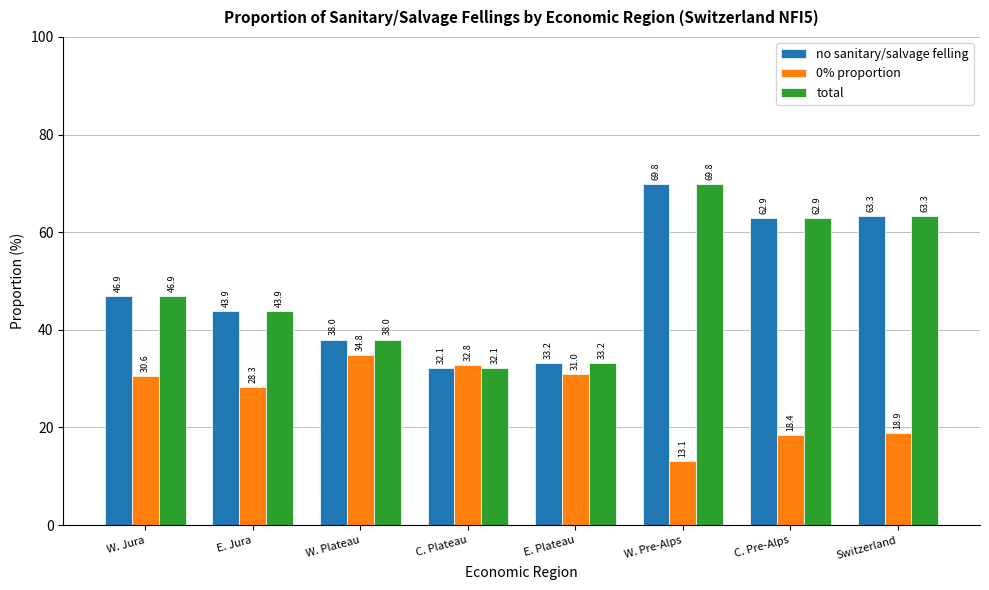

What is the difference between the no sanitary/salvage felling values at W. Plateau and W. Pre-Alps?

31.8